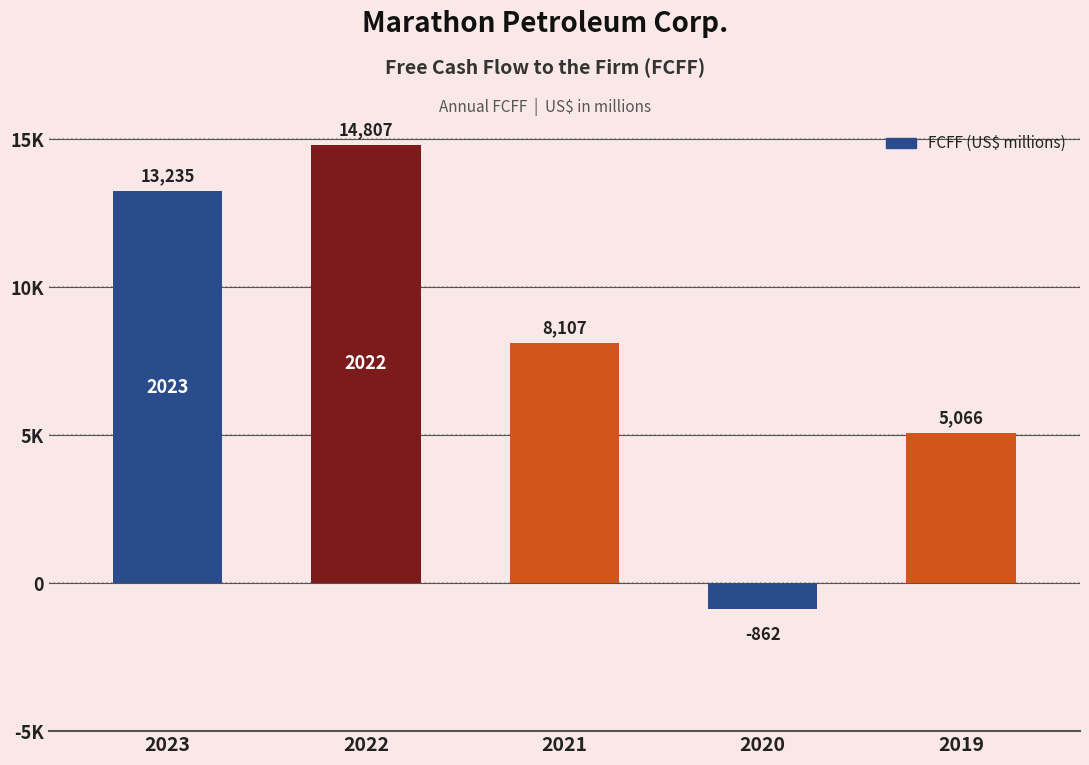

List the labels in order of value, largest first.

2022, 2023, 2021, 2019, 2020